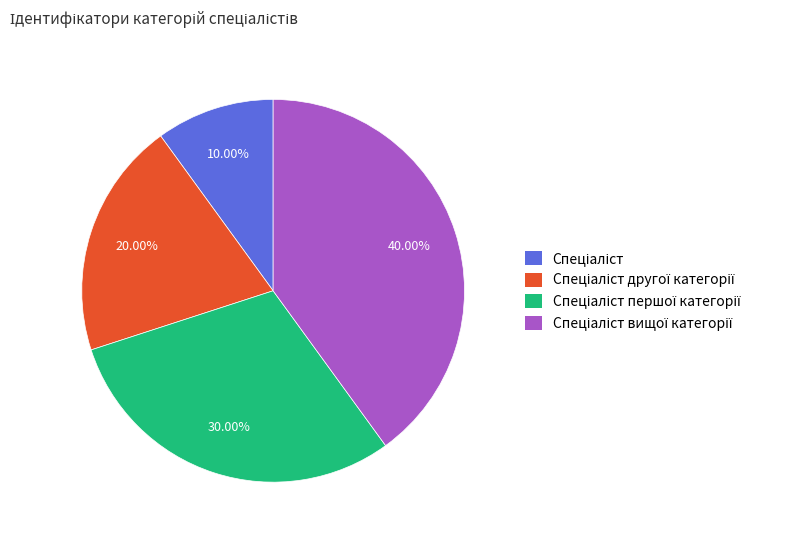

Is there any slice that represents more than half of the pie?

No